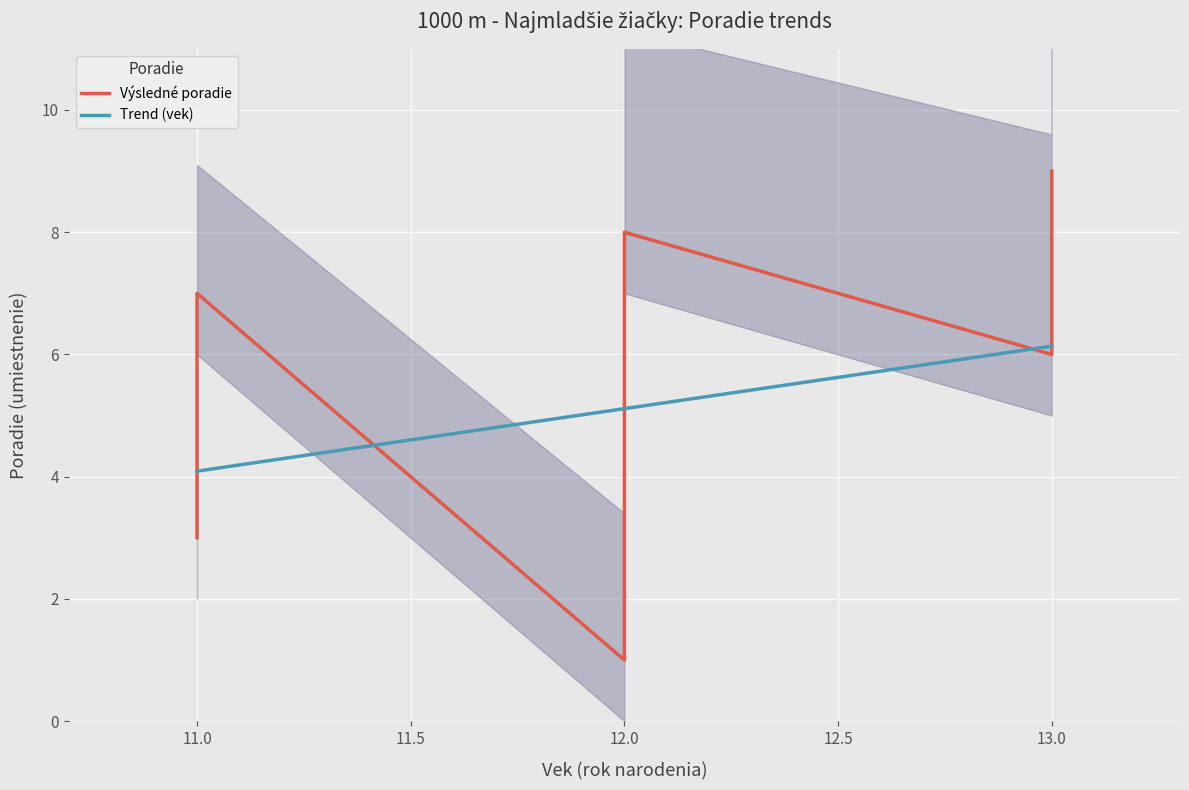

What is the maximum value for Trend (vek)?

6.1